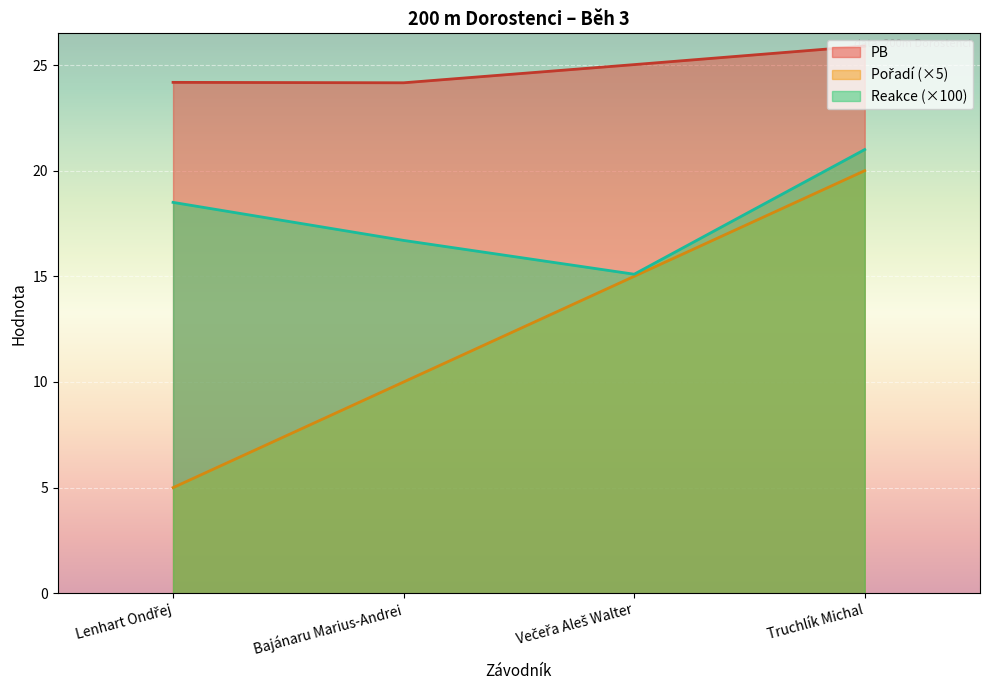

Reading left to right, transcribe all the data shown in this chart.

Pořadí: 5.0	10.0	15.0	20.0
Reakce: 18.5	16.7	15.1	21.0
PB: 24.2	24.2	25.0	25.9